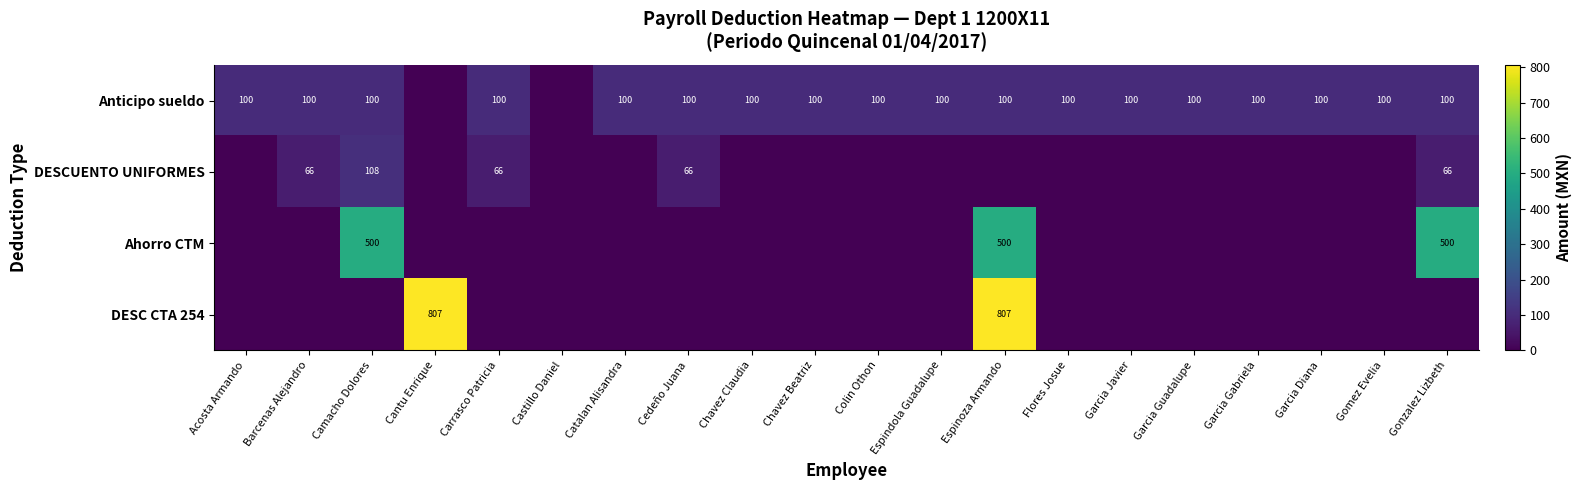

The DESCUENTO UNIFORMES series shows 66 at Cedeño Juana. True or false?

True